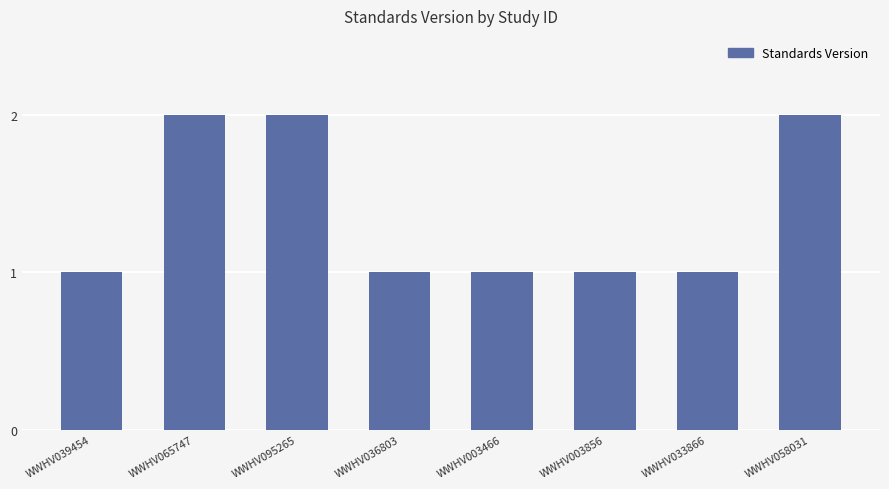

What position from the left is WWHV003466?

5